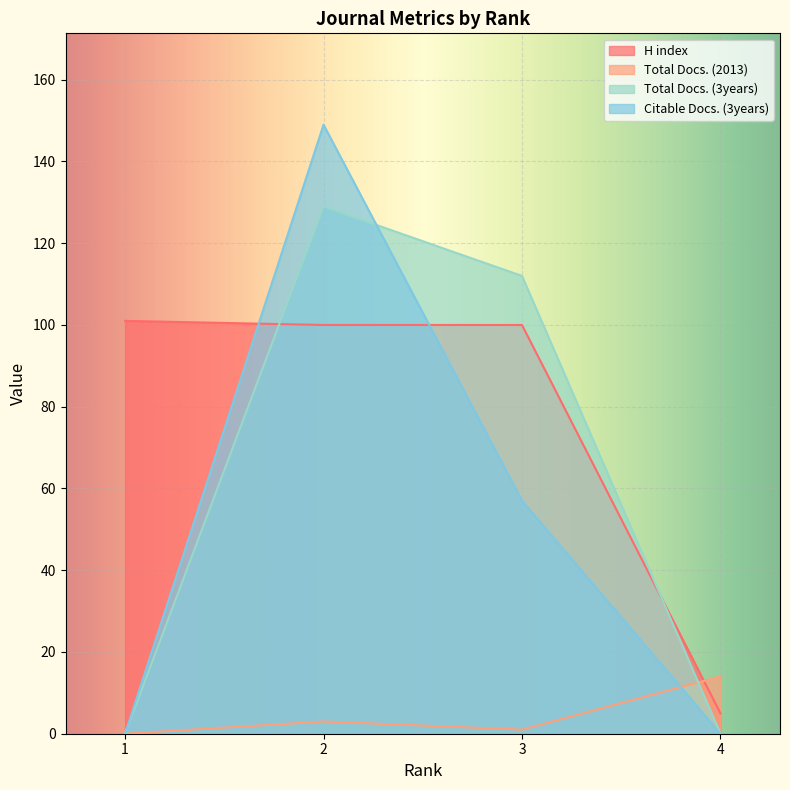

List the labels in order of Total Docs. (2013) value, largest first.

4, 2, 3, 1